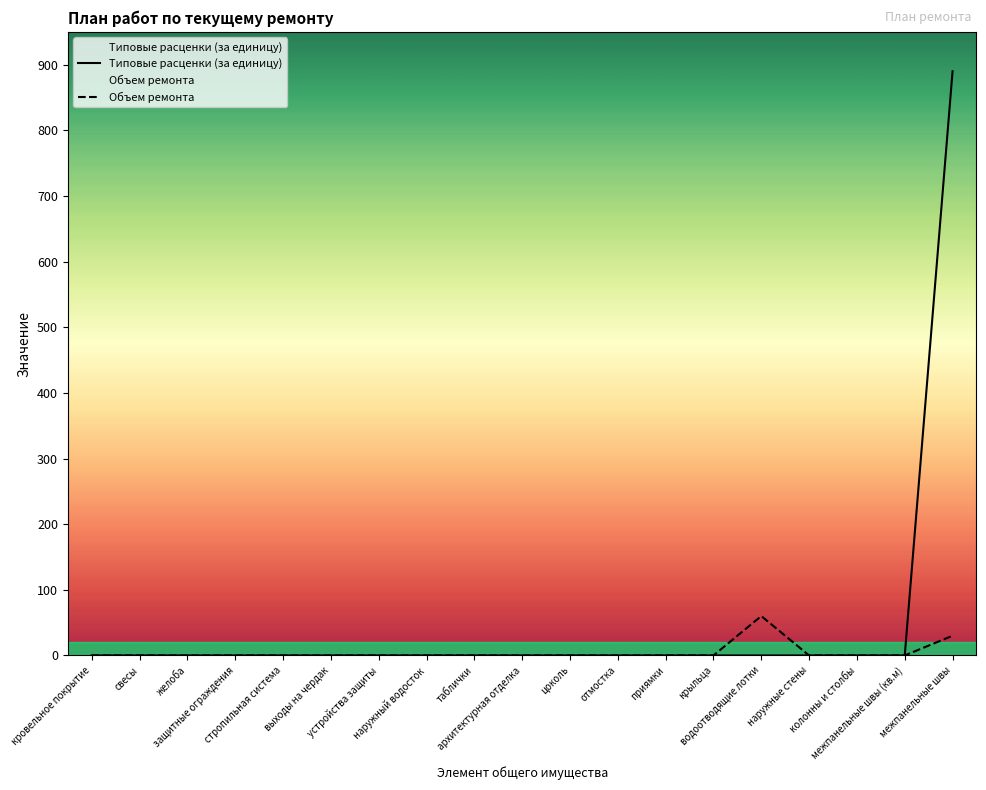

At таблички, list the series in order from largest to smallest.

Типовые расценки (за единицу), Объем ремонта